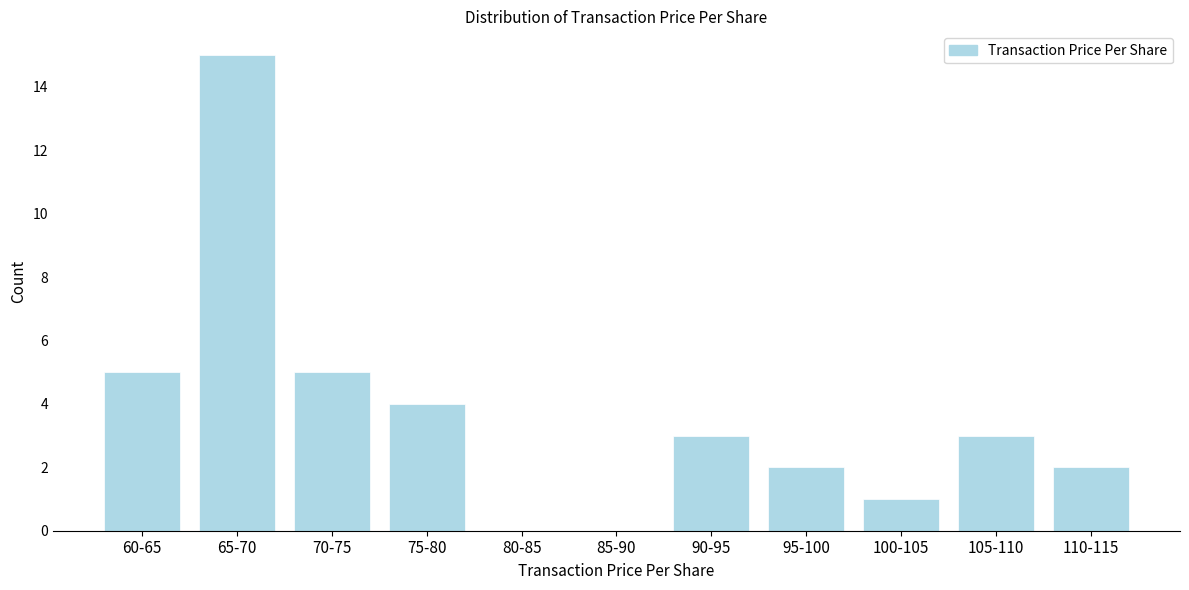

Reading left to right, extract all data points from this chart.

60-65=5	65-70=15	70-75=5	75-80=4	80-85=0	85-90=0	90-95=3	95-100=2	100-105=1	105-110=3	110-115=2